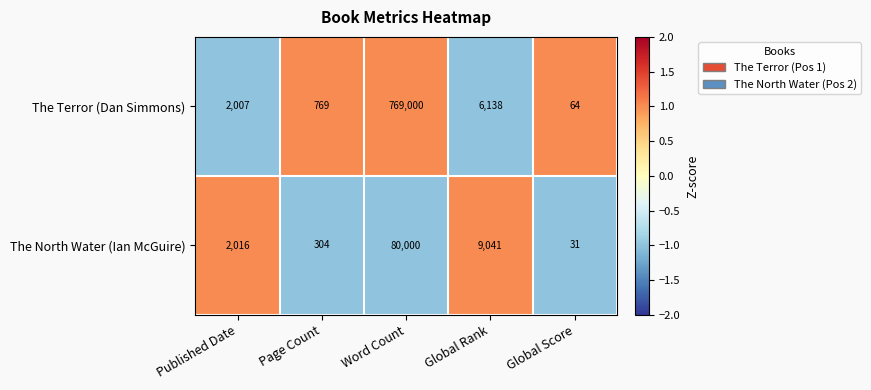

Which series changed the most between Published Date and Global Score?

The North Water (Ian McGuire)